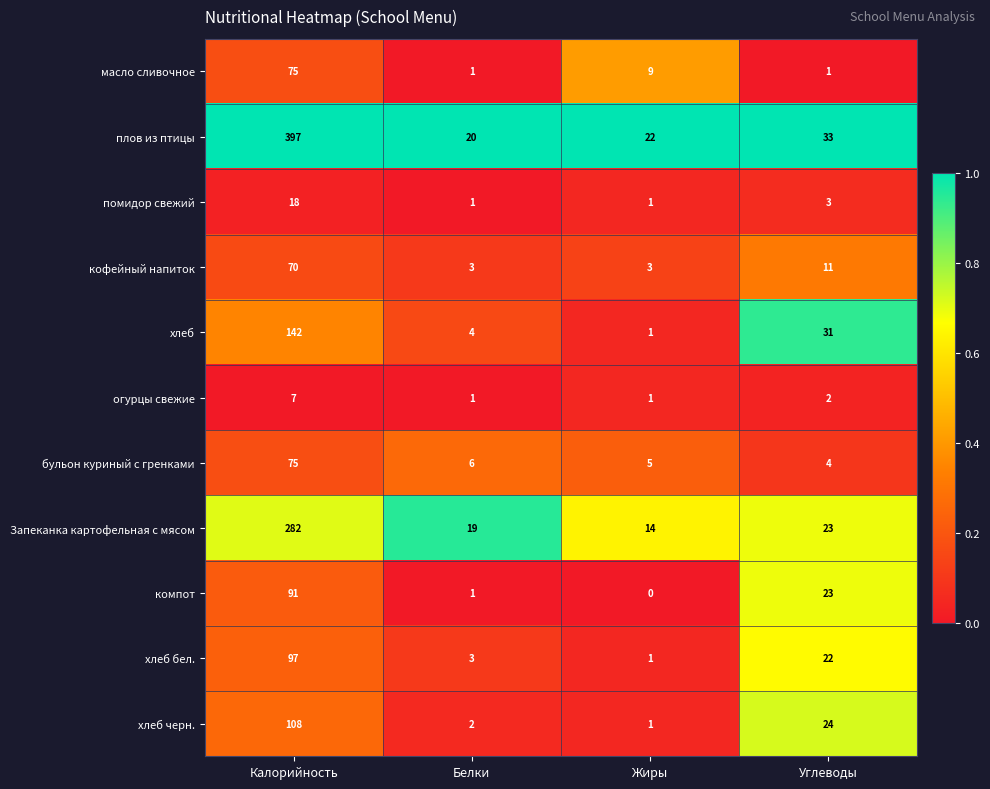

Between Калорийность and Жиры, which series saw the biggest shift?

плов из птицы